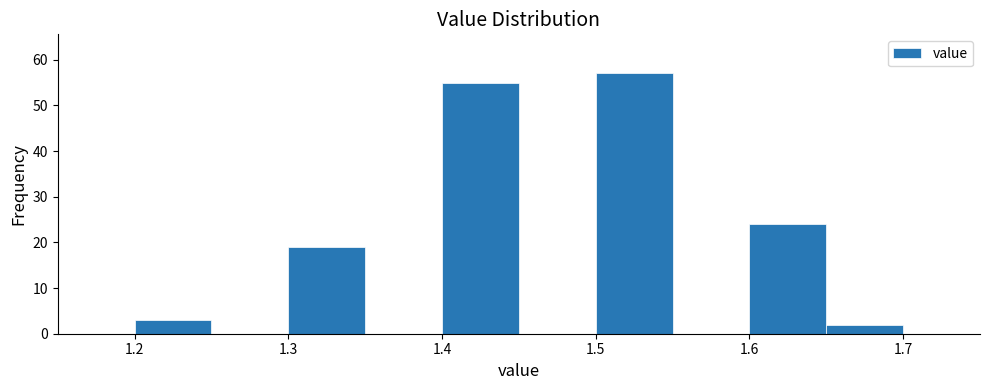

Over which range of the x-axis is the bar tallest?

1.50 to 1.55